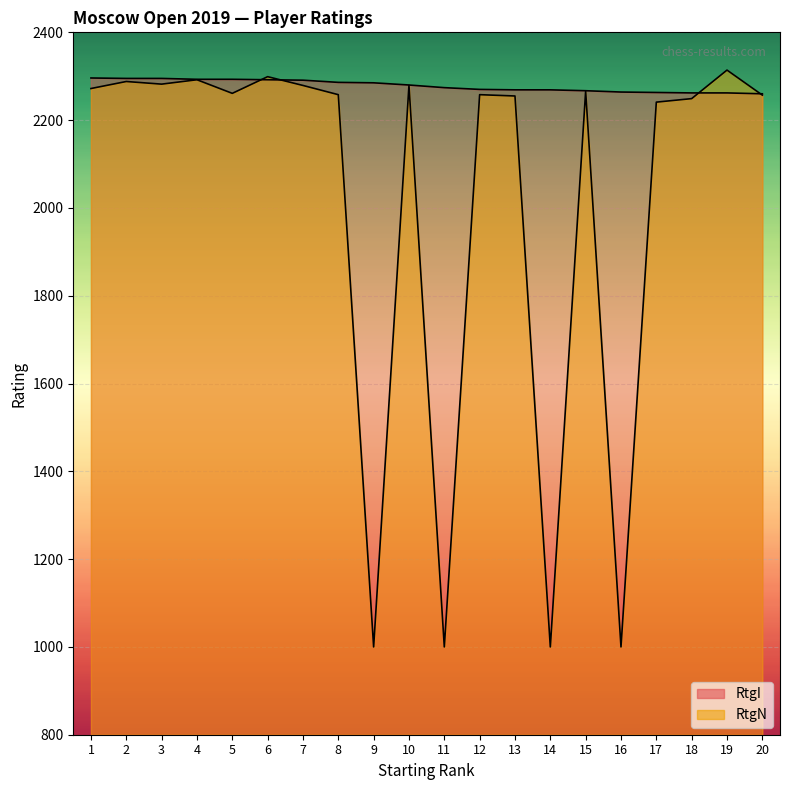

True or false: RtgN has a value of 537 at 11.

False